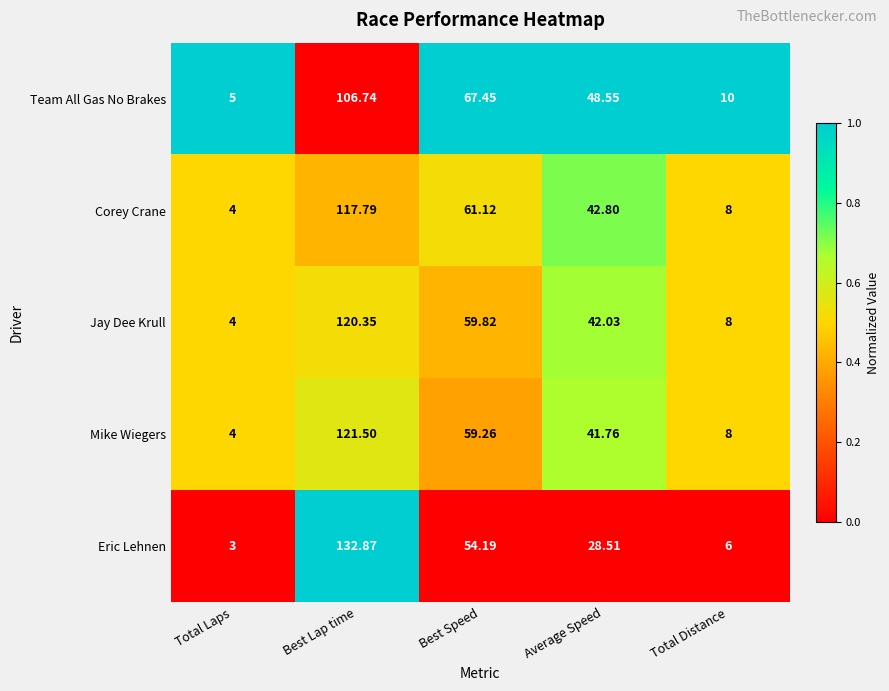

Which series changed the most between Best Speed and Total Distance?

Team All Gas No Brakes